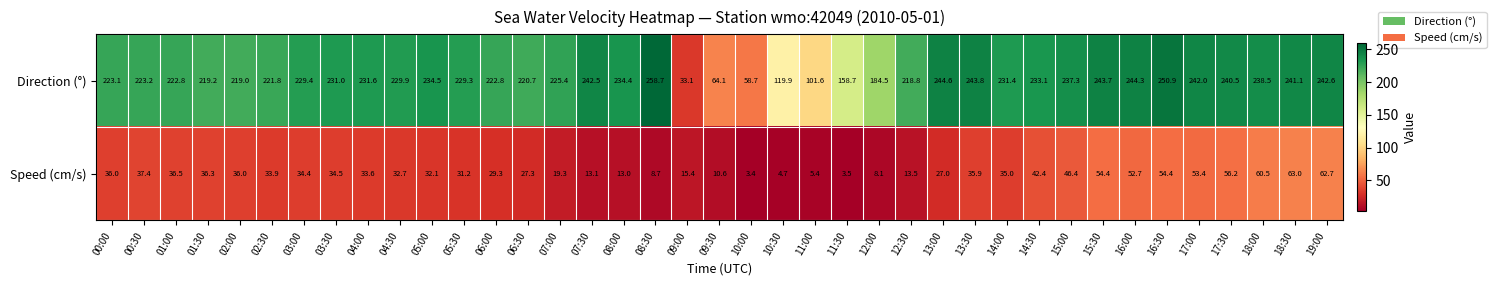

At how many categories does at least one series exceed 194?

32